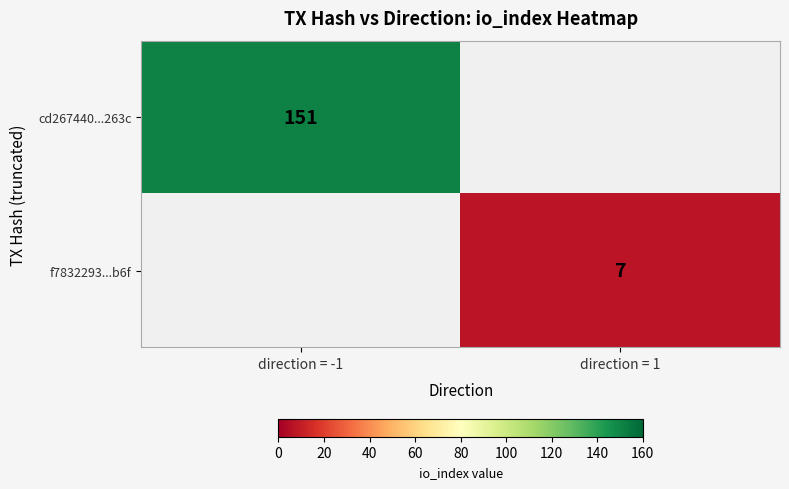

Count the number of data series in this chart.

2